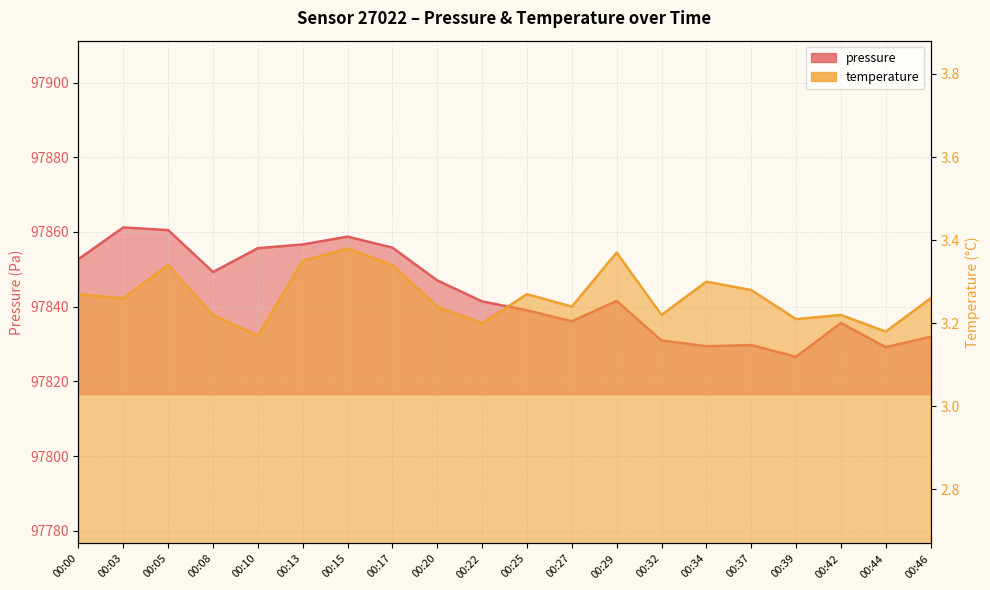

What is the greatest value displayed?

97861.2